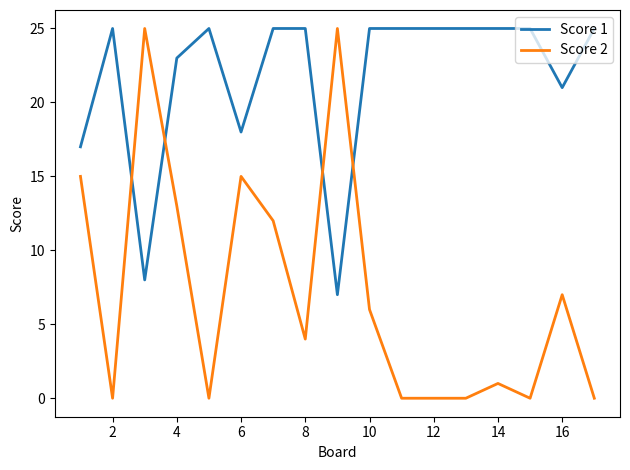

Which series has the largest total across all categories?

Score 1